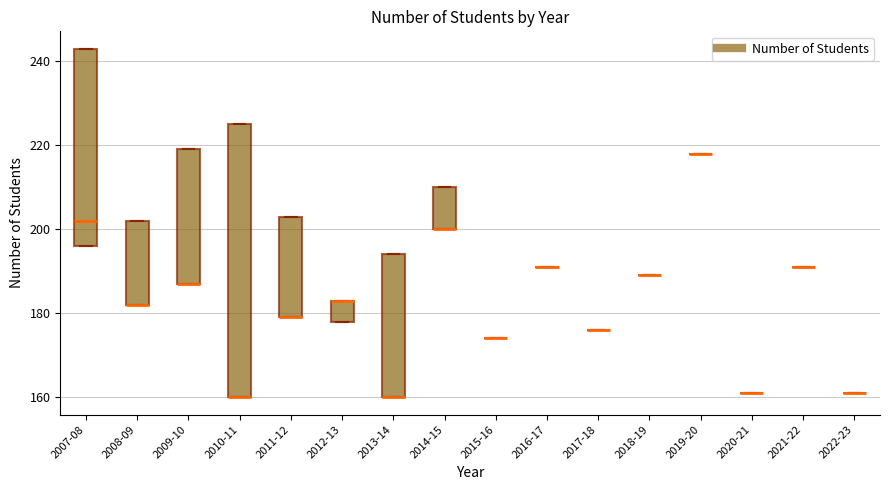

Where is the upper edge of the box for 2013-14 on the y-axis? The values are not printed on the chart, so give them approximately, as read against the axis.

194